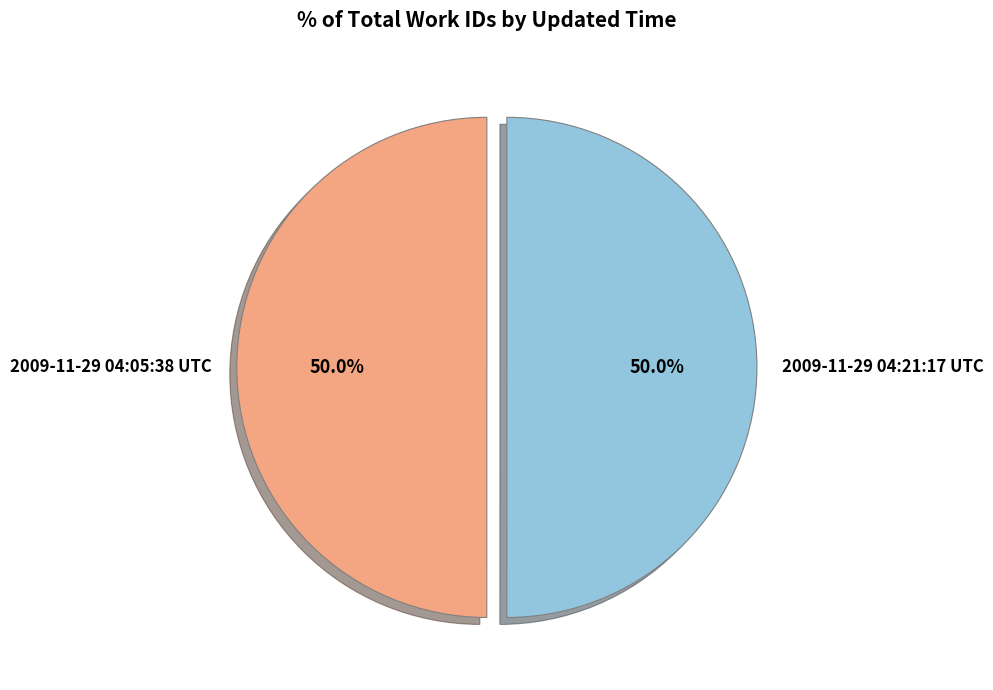

What percentage is the 2009-11-29 04:21:17 UTC slice, to the nearest percent?

50%